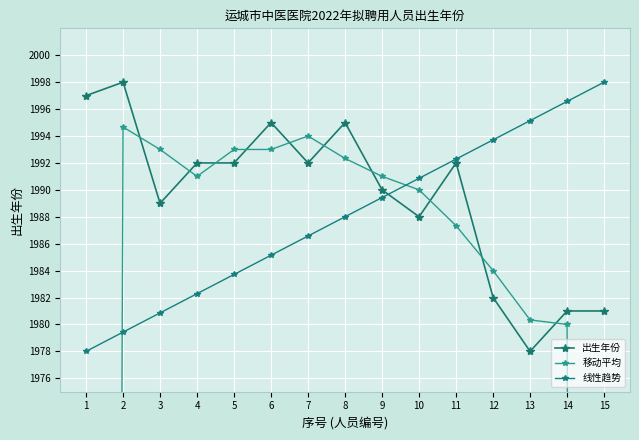

At how many categories does at least one series exceed 1637?

15